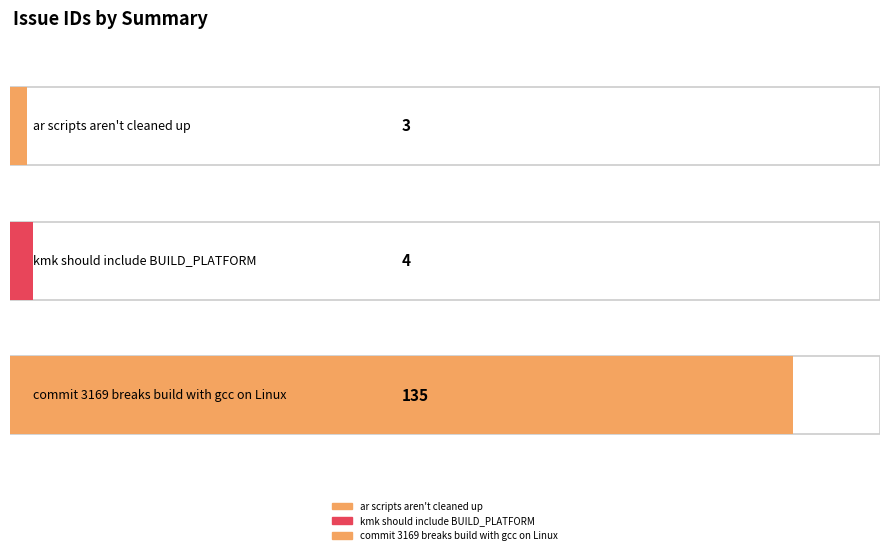

What is the difference between the values at commit 3169 breaks build with gcc on Linux and kmk should include BUILD_PLATFORM?

131